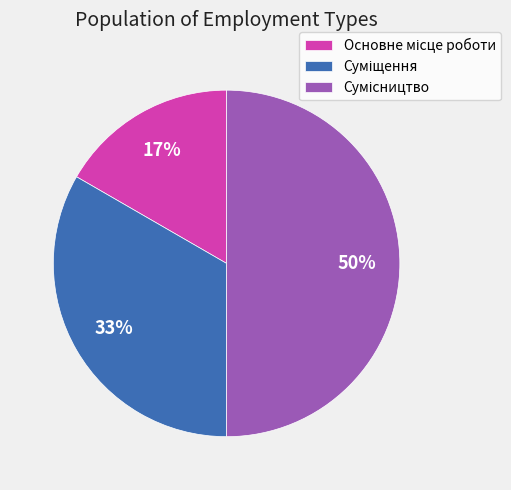

To the nearest percent, what is the difference between the largest and smallest slice percentages?

33%